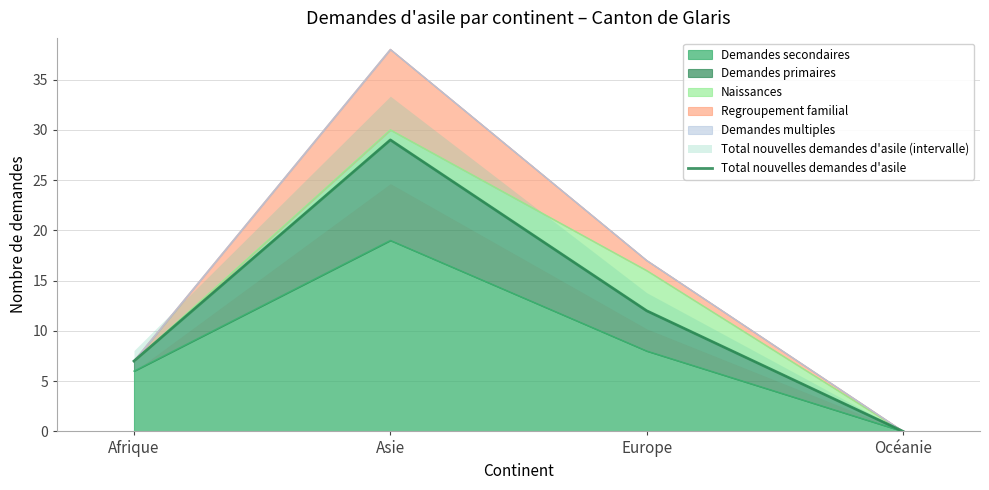

Rank the categories by value from highest to lowest.

Asie, Europe, Afrique, Océanie